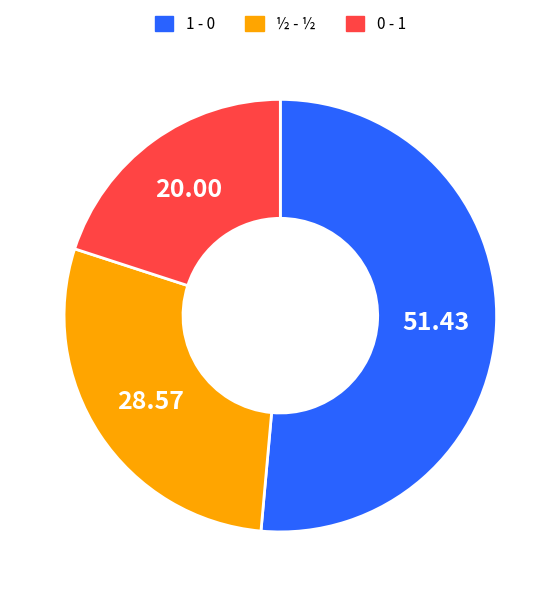

Which has a higher value, ½ - ½ or 1 - 0?

1 - 0